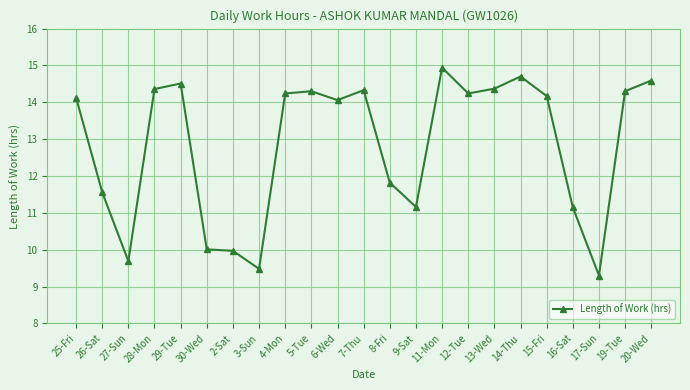

Count the number of data series in this chart.

1